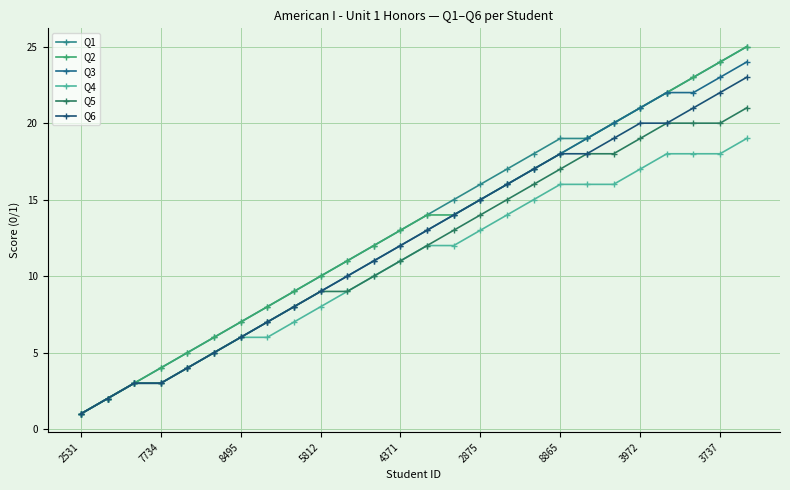

What is the maximum value for Q2?

25